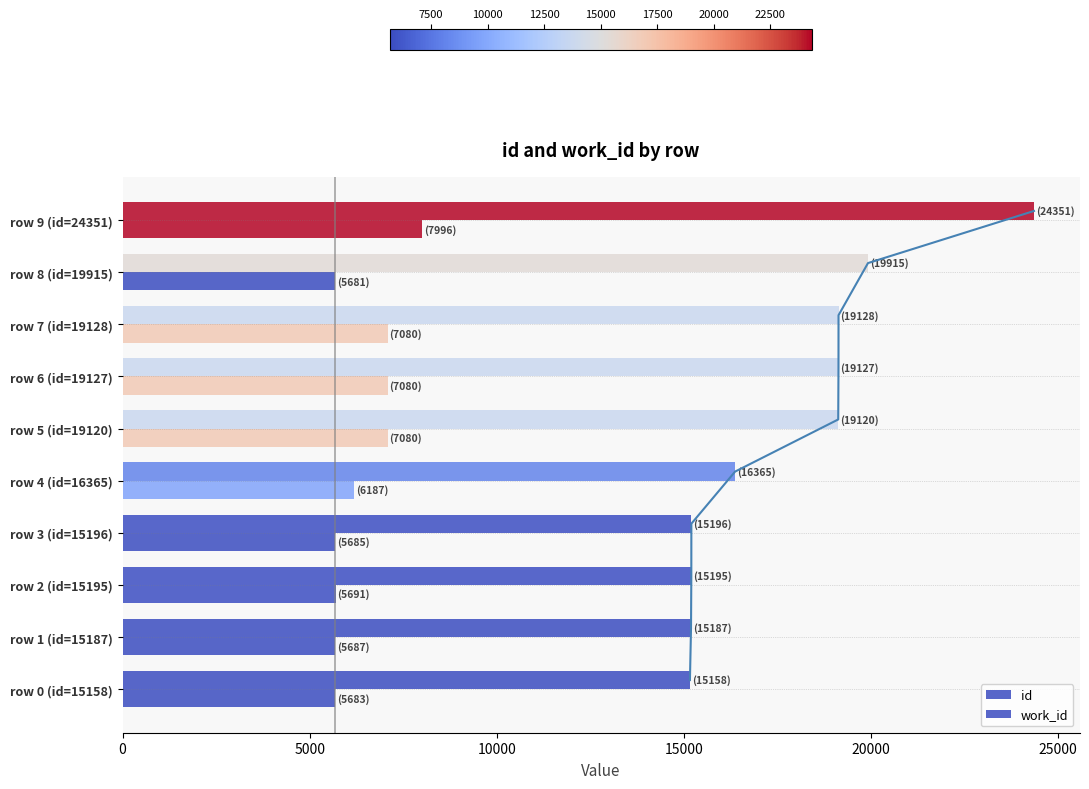

True or false: id has a value of 38501 at row 9 (id=24351).

False